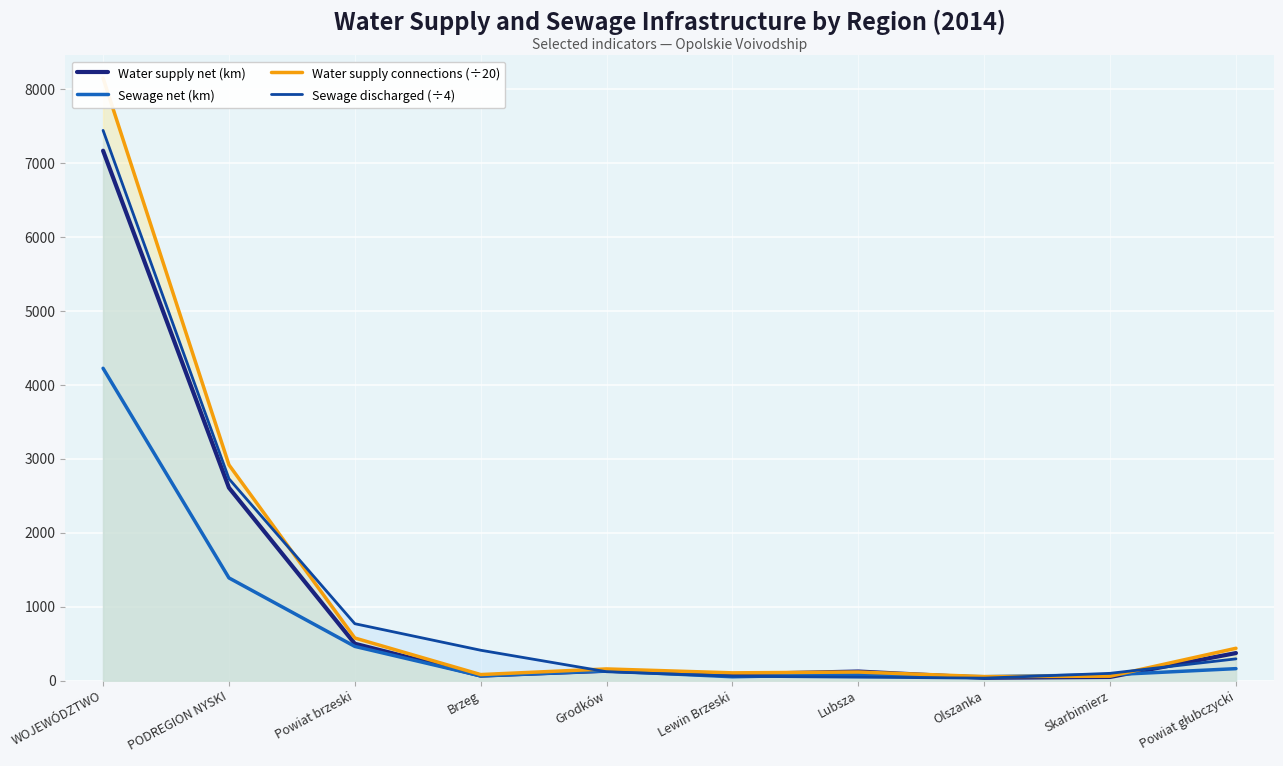

In Sewage net (km), how many points are higher than both neighbors (excluding endpoints)?

2